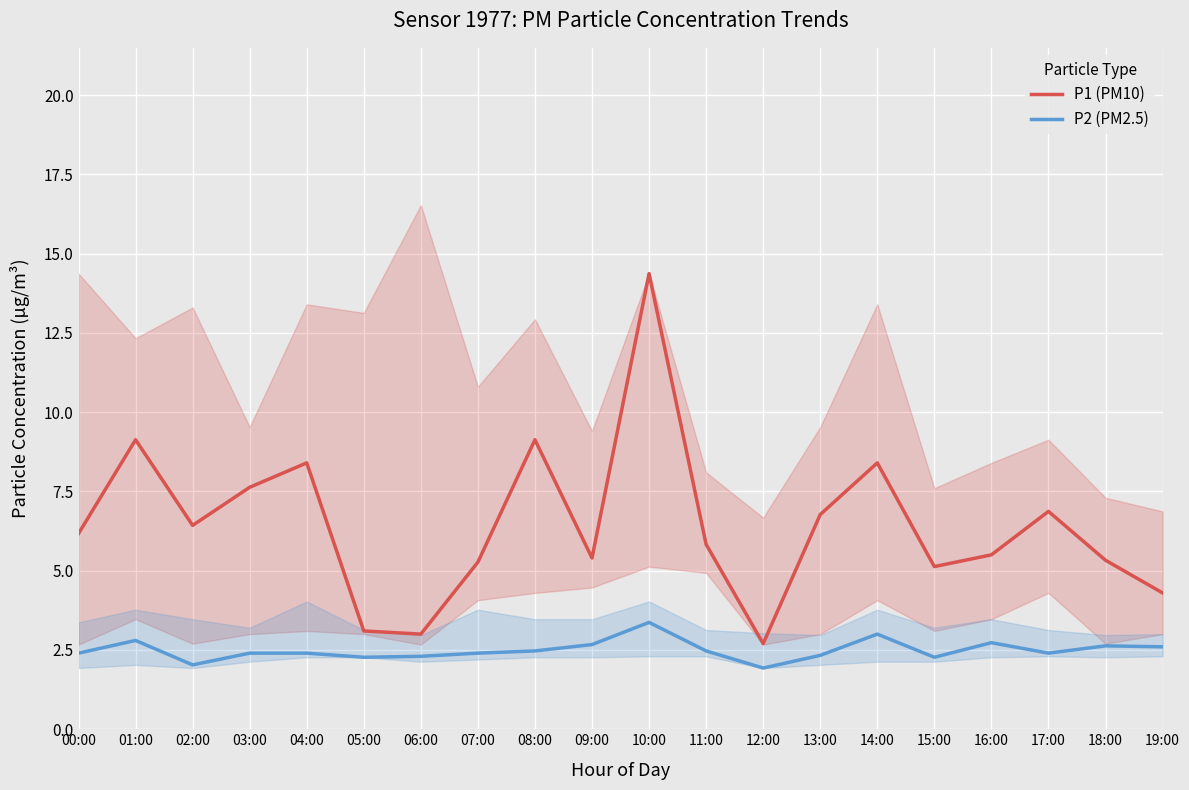

What is the value of the P1 (PM10) point at the 5th from the left?

8.4